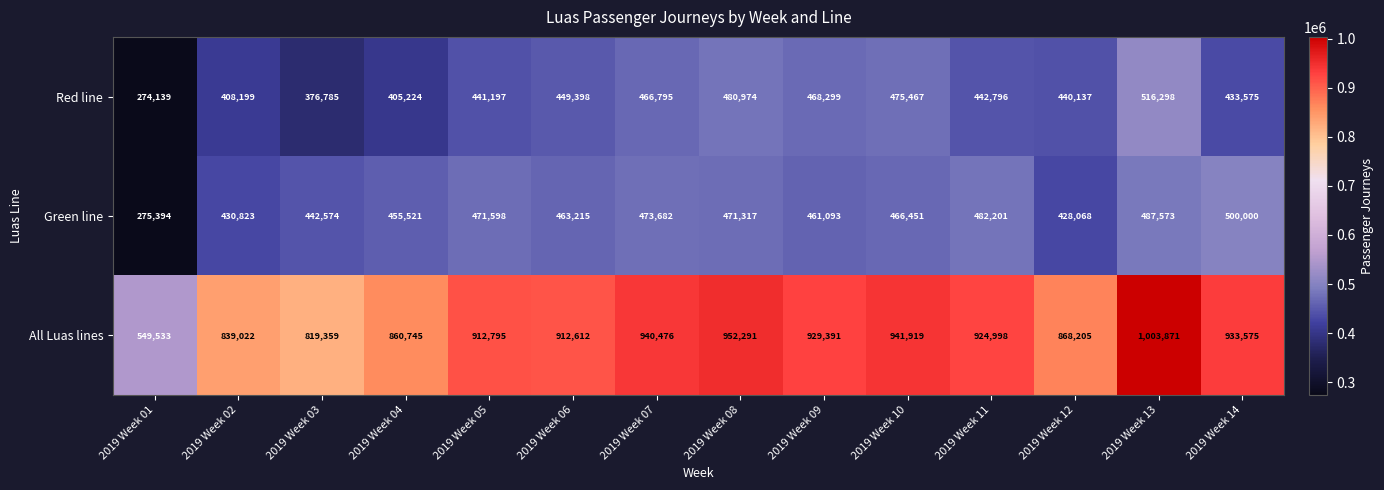

What is the sum of the Red line values at 2019 Week 08 and 2019 Week 05?

922171